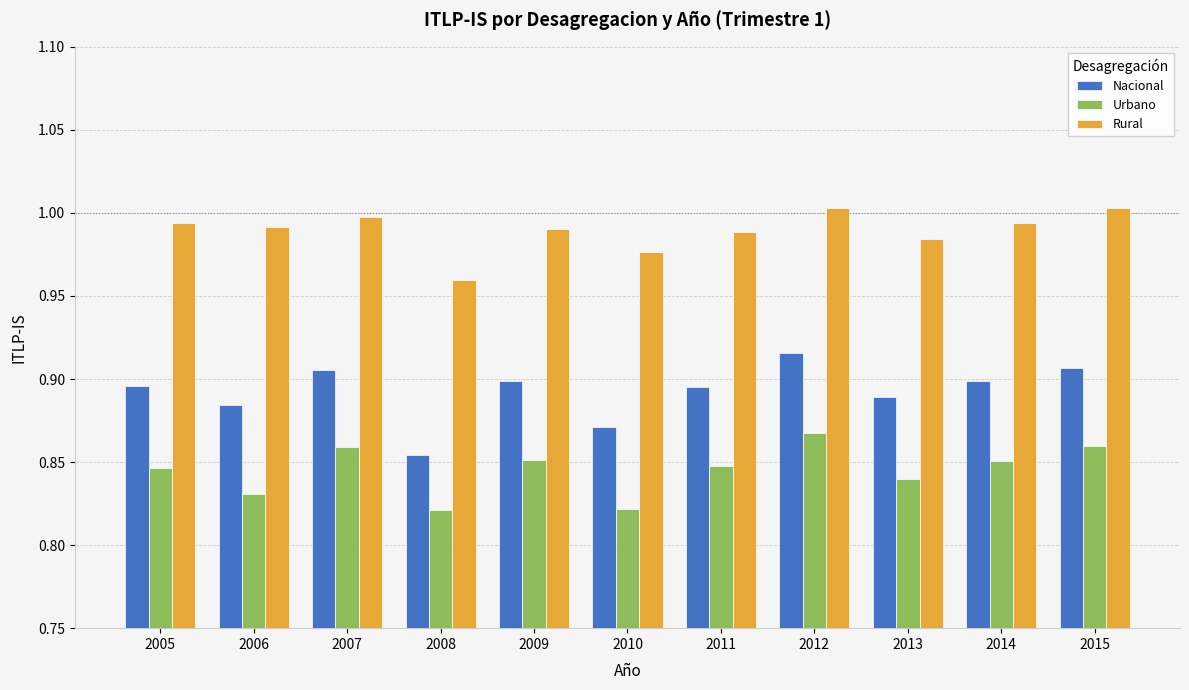

Rank the series by their maximum value, from highest to lowest.

Rural, Nacional, Urbano